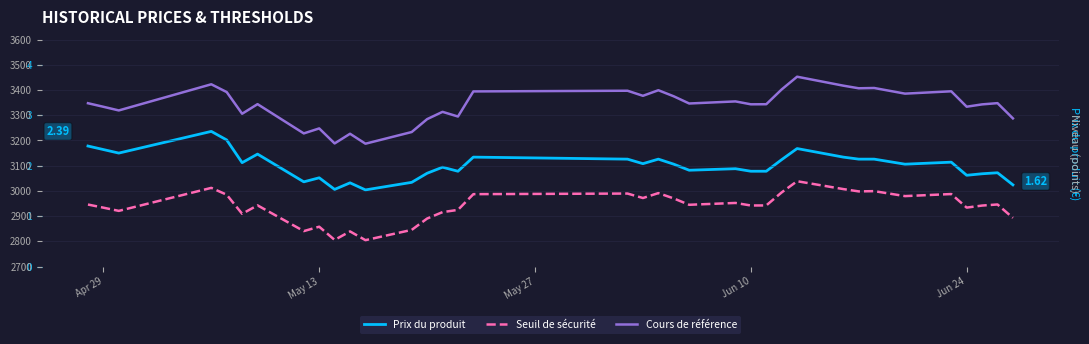

What is the label of the 35th point from the right?

Apr 29